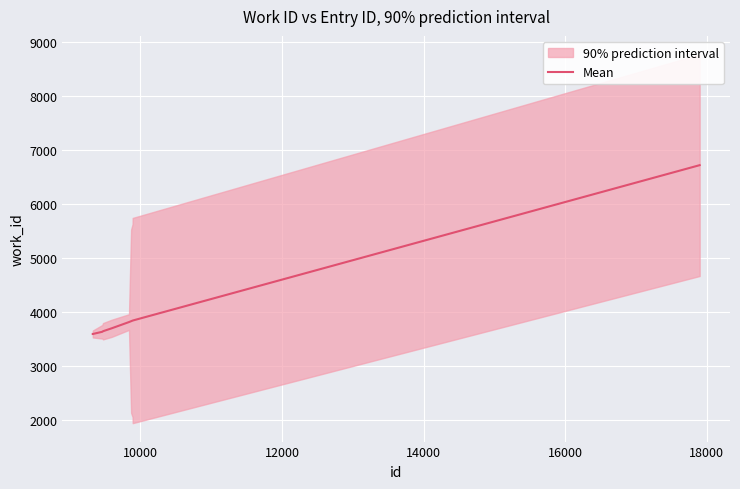

What is the difference between the maximum and minimum values?

3128